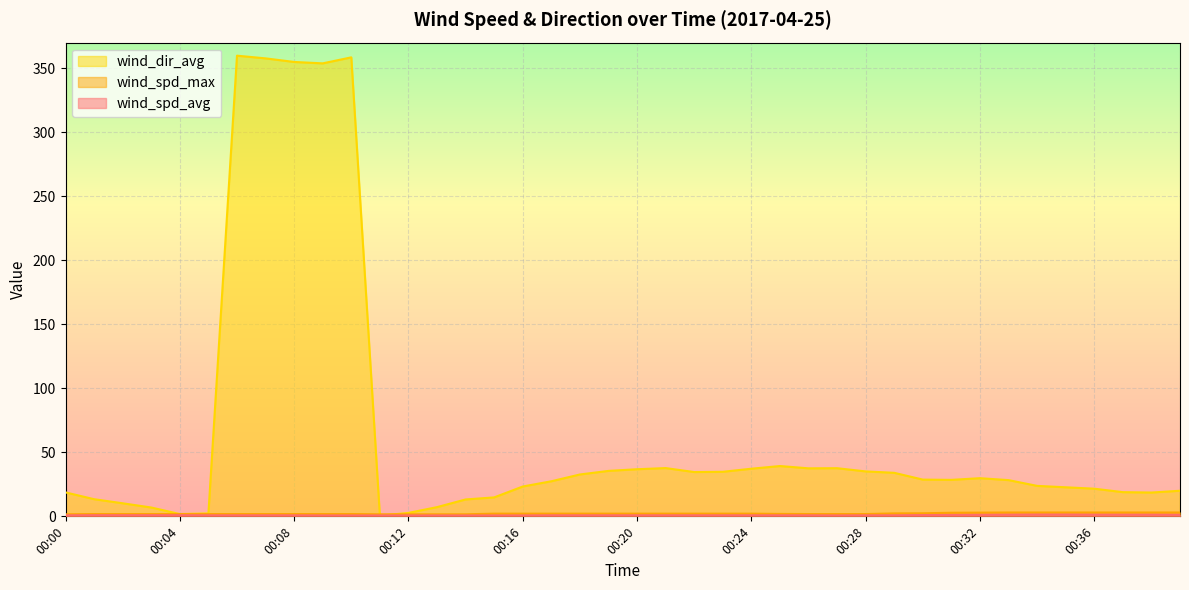

What is the difference between the wind_spd_max values at 00:30 and 00:24?

0.3